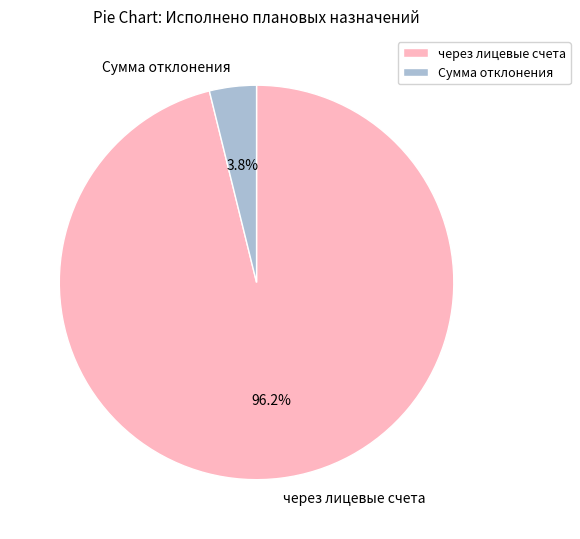

Which slice is the smallest?

Сумма отклонения